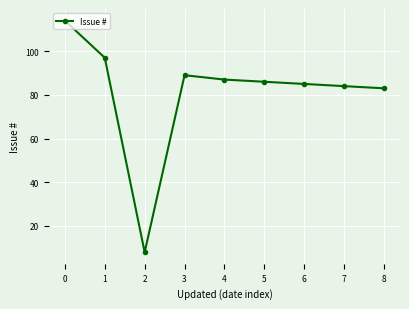

What is the ratio of the value at 0 to the value at 8?

1.4